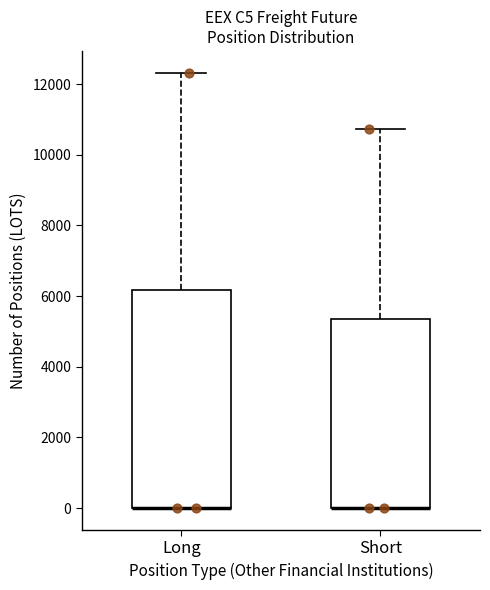

Where is the upper edge of the box for Short on the y-axis? The values are not printed on the chart, so give them approximately, as read against the axis.

5400